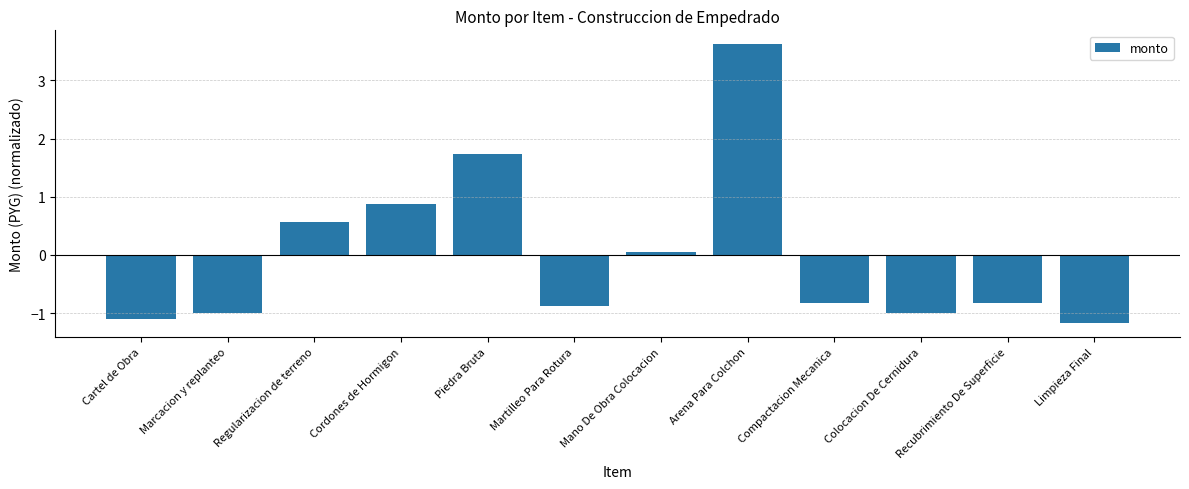

What is the greatest value displayed?

3.6